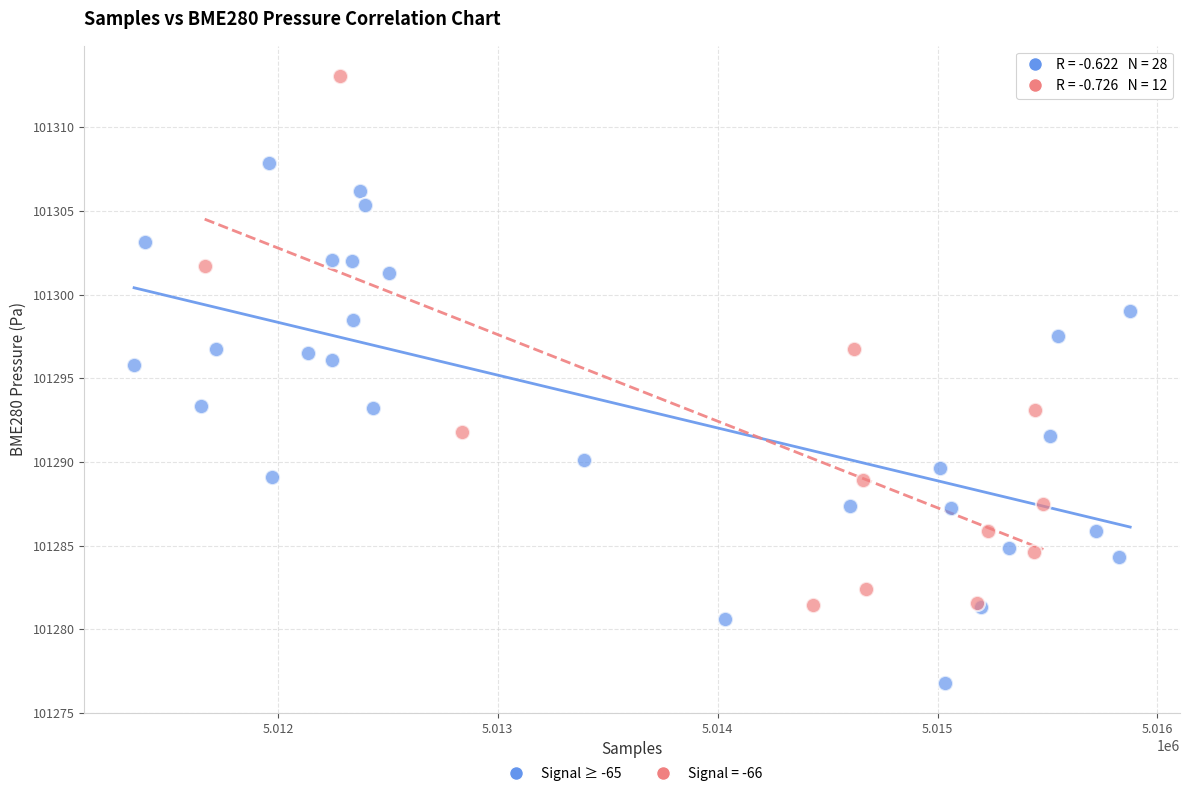

Which series reaches the minimum Y coordinate?

Signal ≥ -65